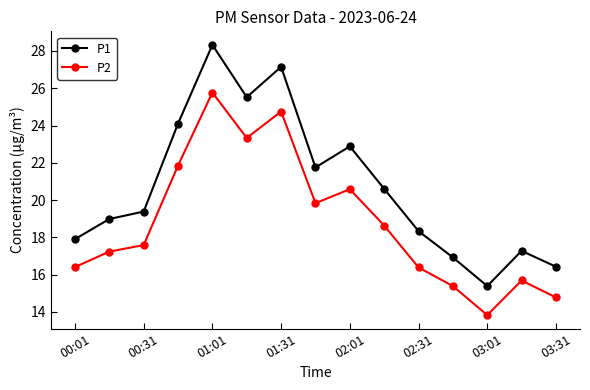

List the series in order of their peak value, lowest first.

P2, P1